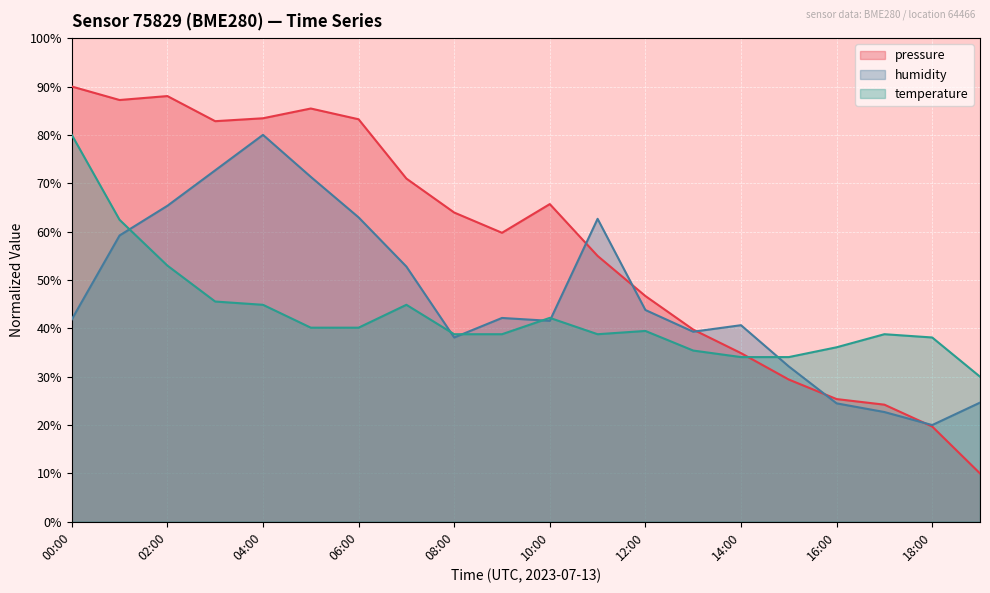

What is the label of the 11th point from the left?

10:00